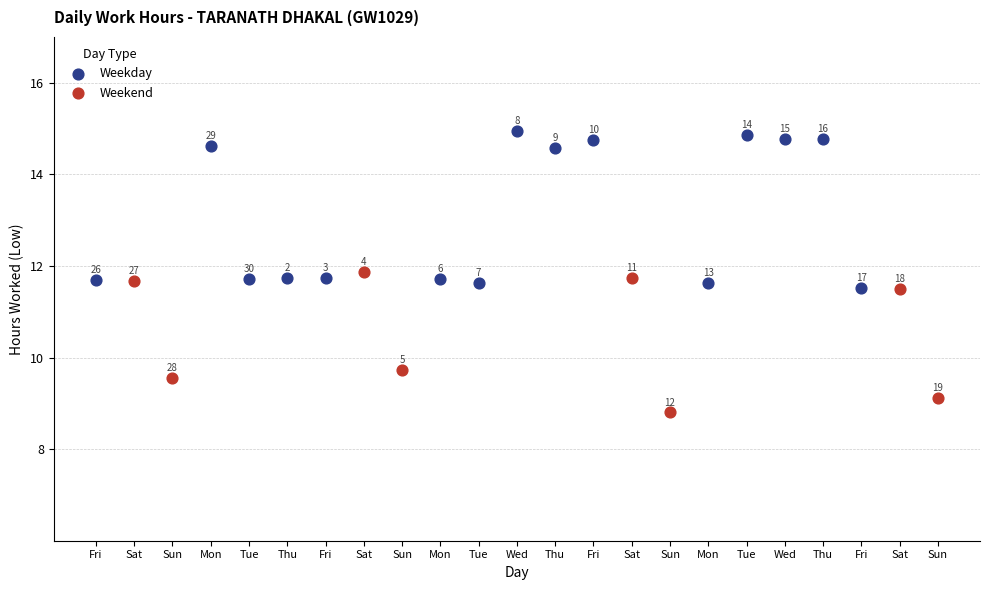

Which series has the widest spread of Y values?

Weekday